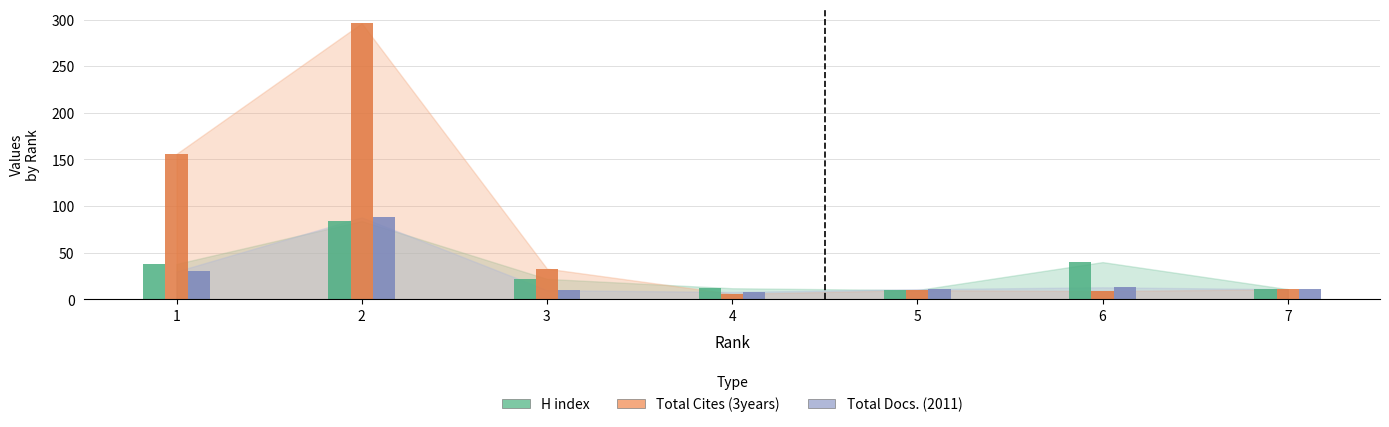

What is the value of the H index bar at the 2nd from the left?

84